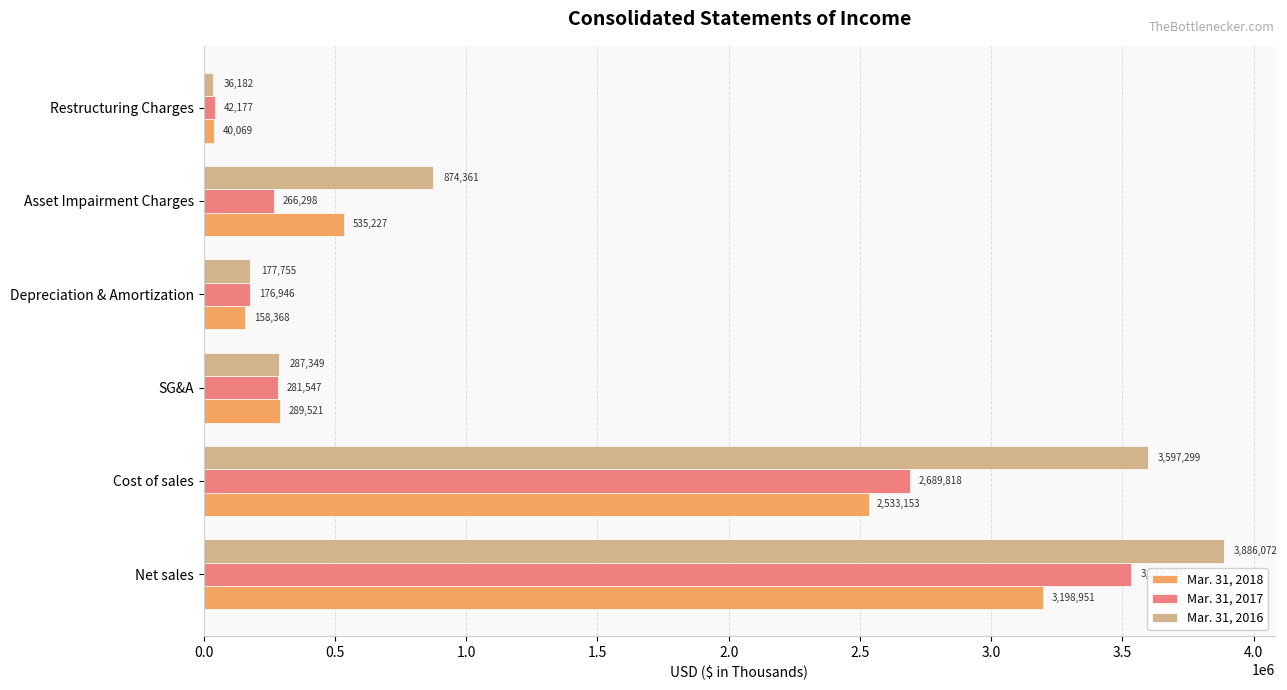

Which series has the widest spread of values?

Mar. 31, 2016